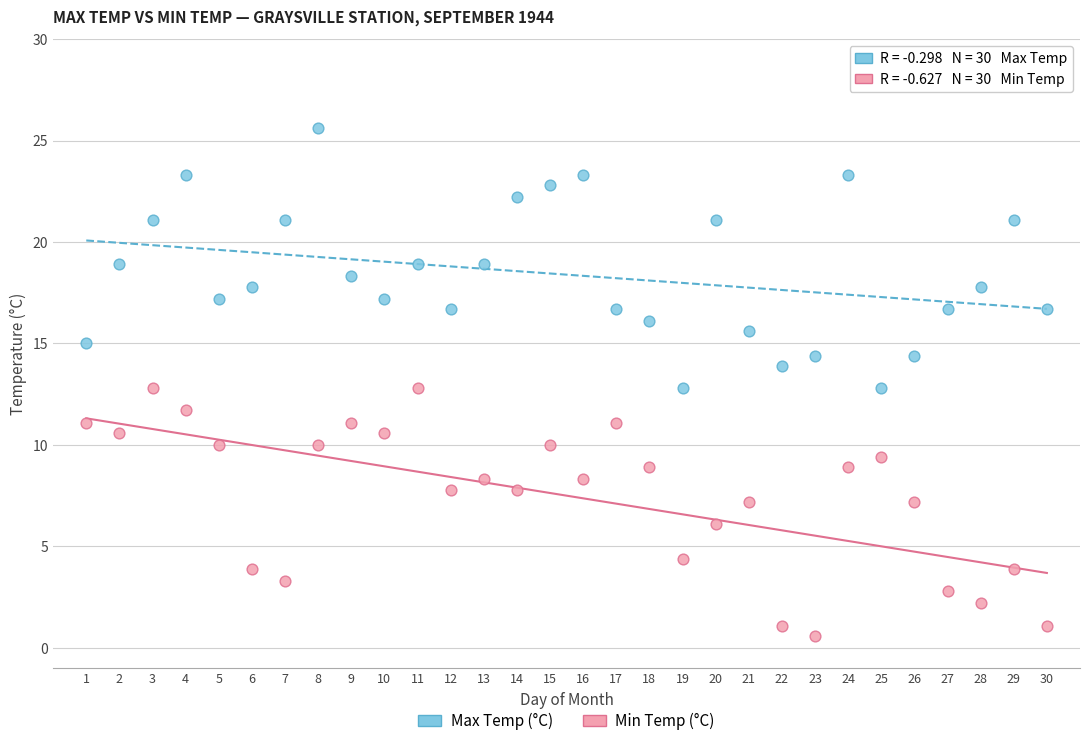

Across all data points, what is the range of Y values (max minus min)?

25.0